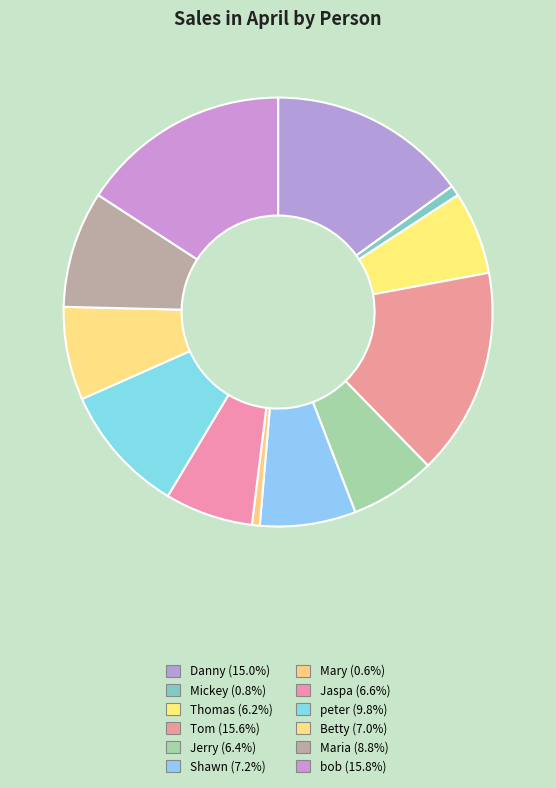

True or false: peter accounts for 10% of the total.

True